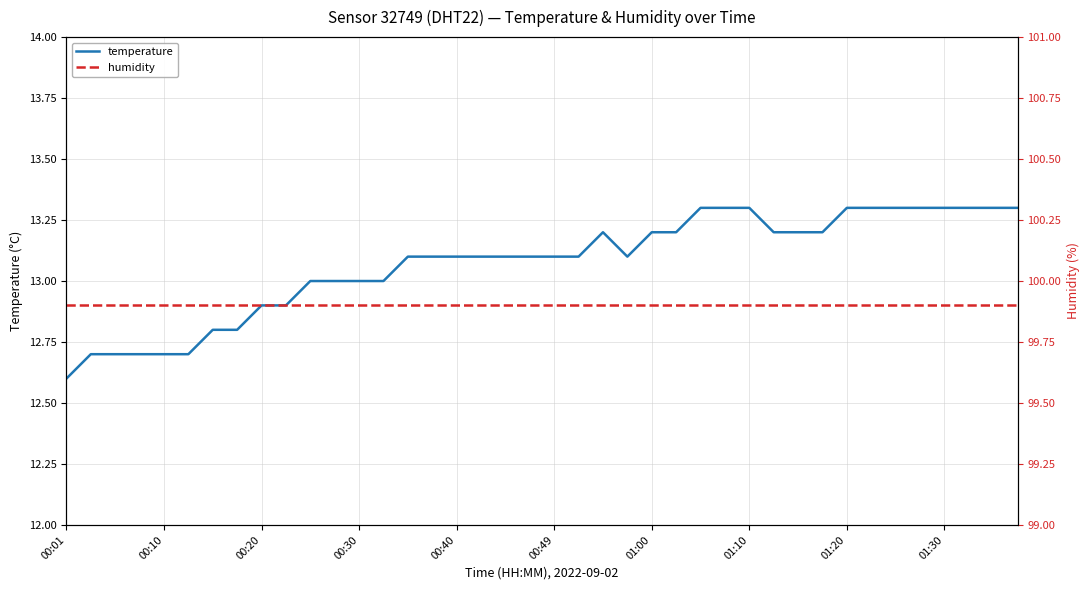

What is the label of the 6th point from the right?

34